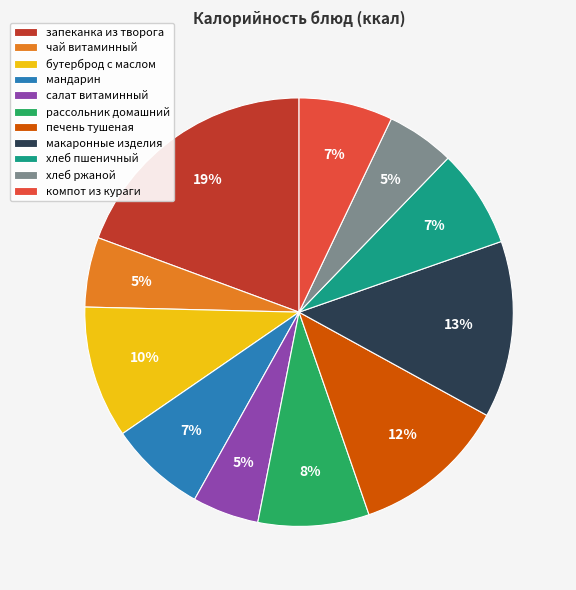

True or false: печень тушеная accounts for 12% of the total.

True